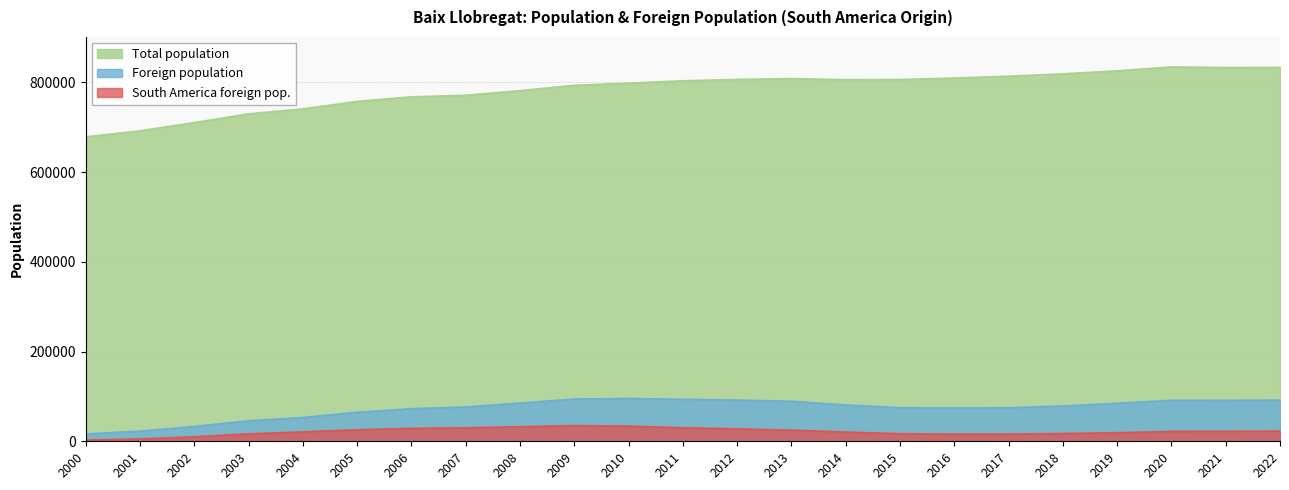

Count the number of categories in the chart.

23